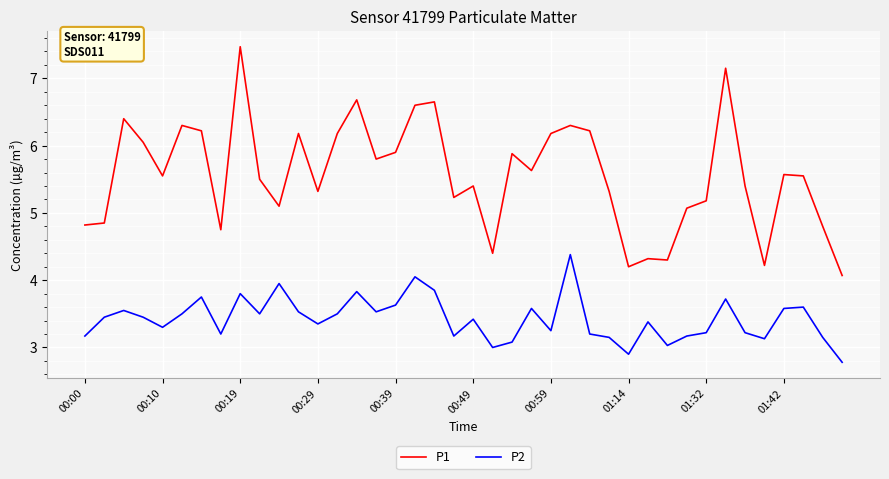

Which series has the widest spread of values?

P1